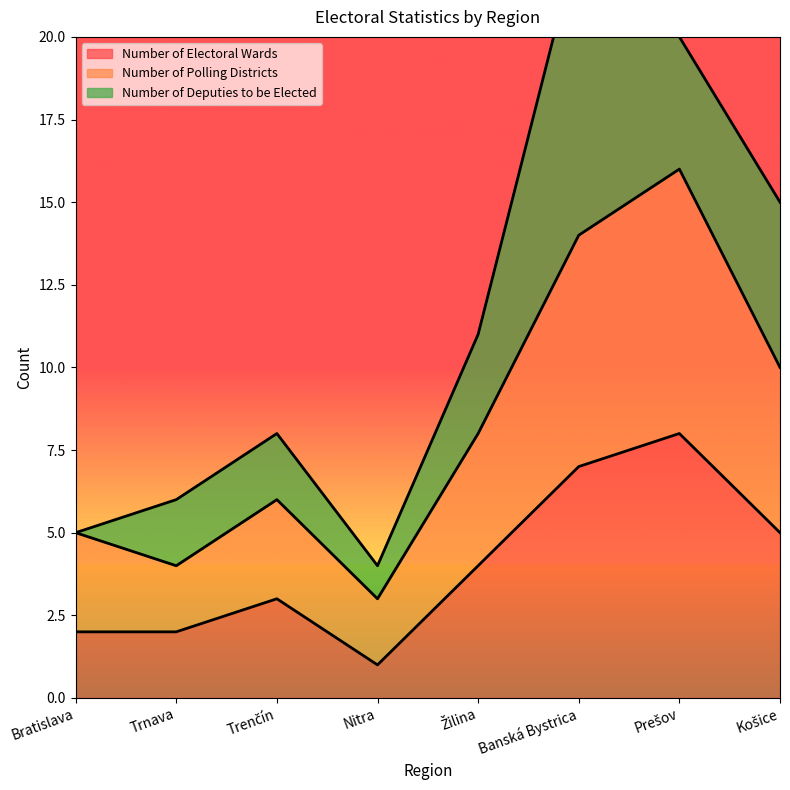

The Number of Electoral Wards series shows 2 at Trnava. True or false?

True